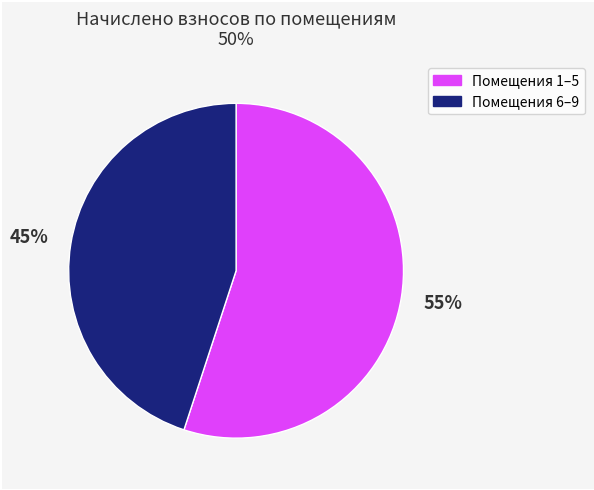

To the nearest percent, what is the average slice percentage?

50%